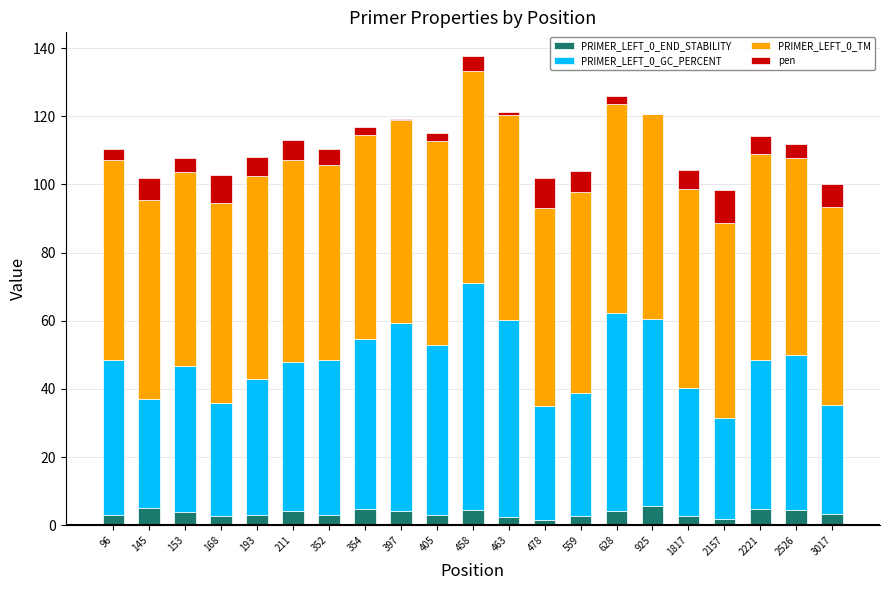

Is it true that PRIMER_LEFT_0_END_STABILITY equals 2.6 at 168?

True